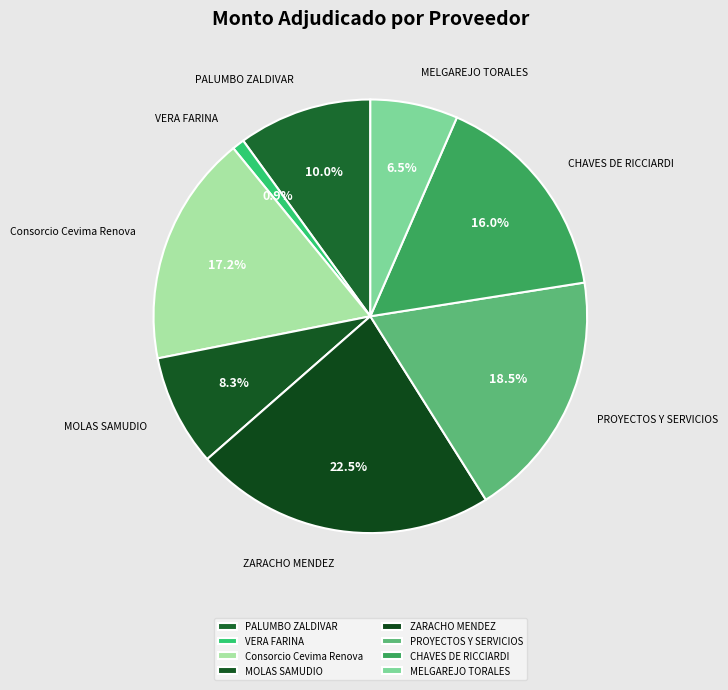

To the nearest percent, what is the difference between the MELGAREJO TORALES and VERA FARINA slice percentages?

6%